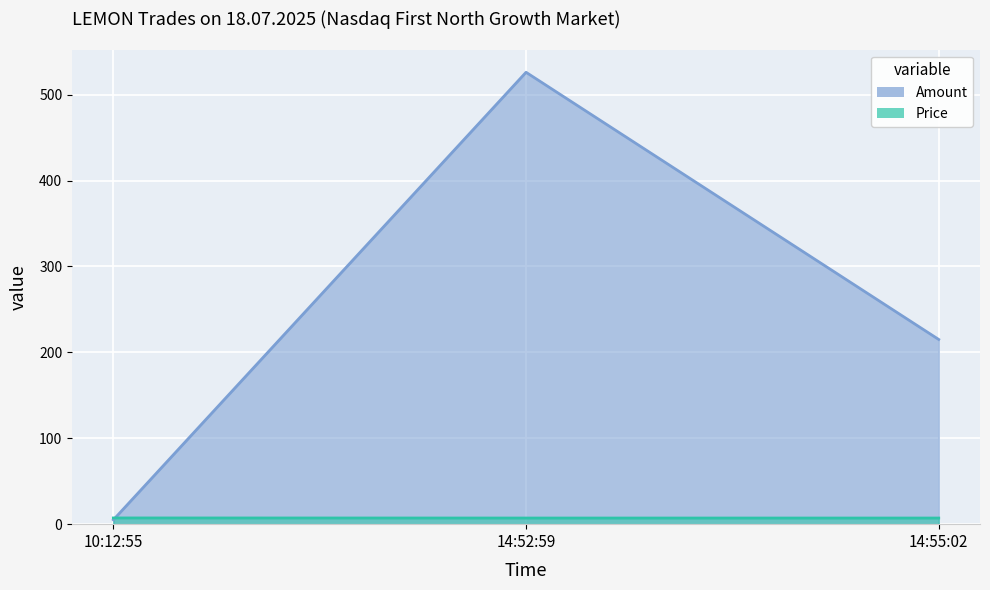

Reading right to left, list all the values displayed in this chart.

Amount: 215.0	526.0	5.0
Price: 7.1	7.1	7.2